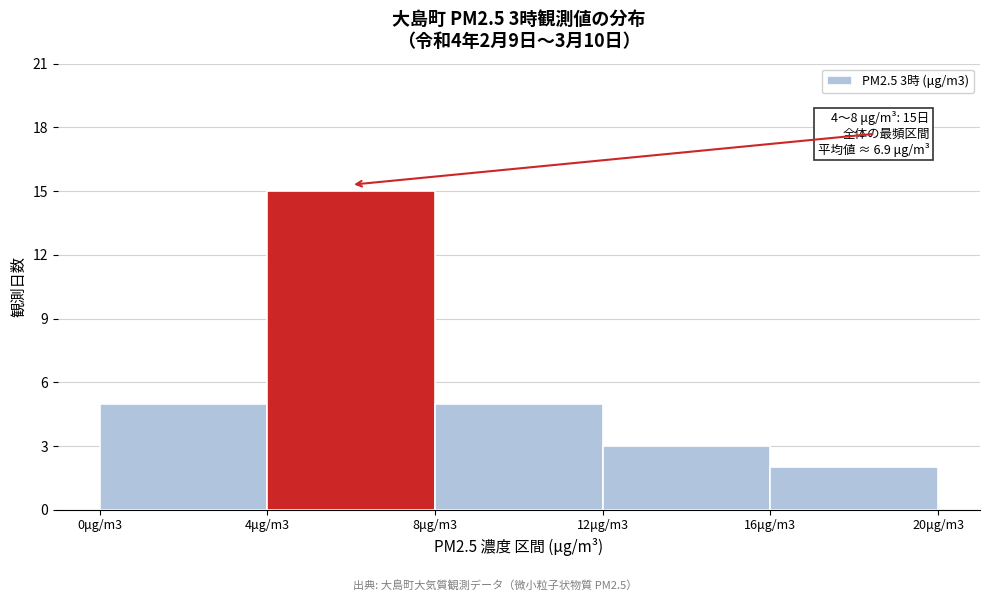

Reading left to right, what are all the values shown in this chart?

0μg/m3=5	4μg/m3=15	8μg/m3=5	12μg/m3=3	16μg/m3=2